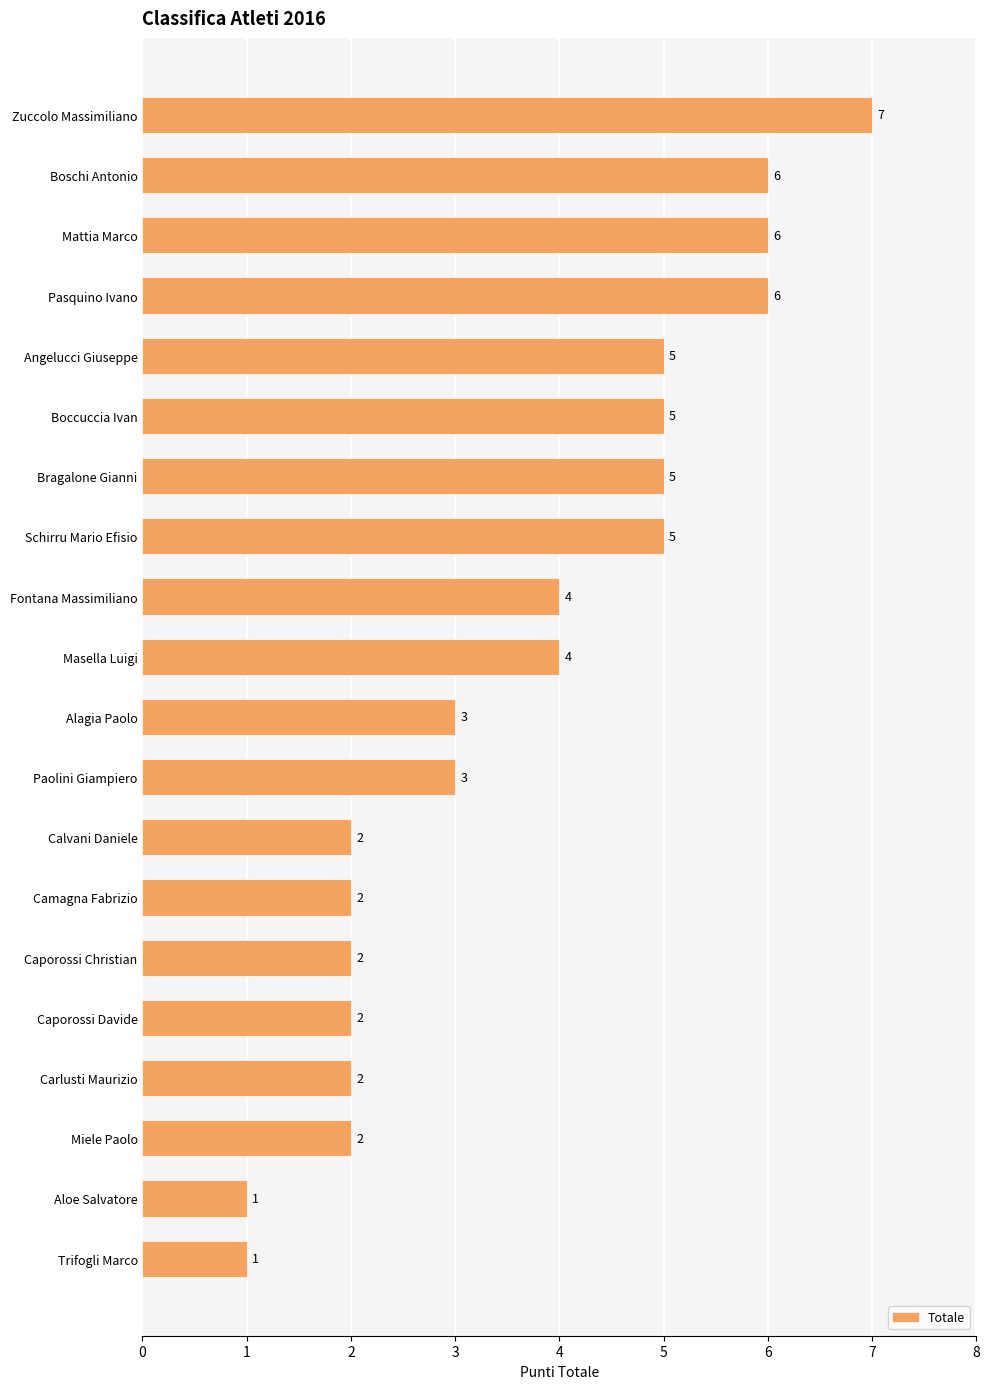

Approximately how many times larger is the value at Camagna Fabrizio compared to Calvani Daniele?

1.0